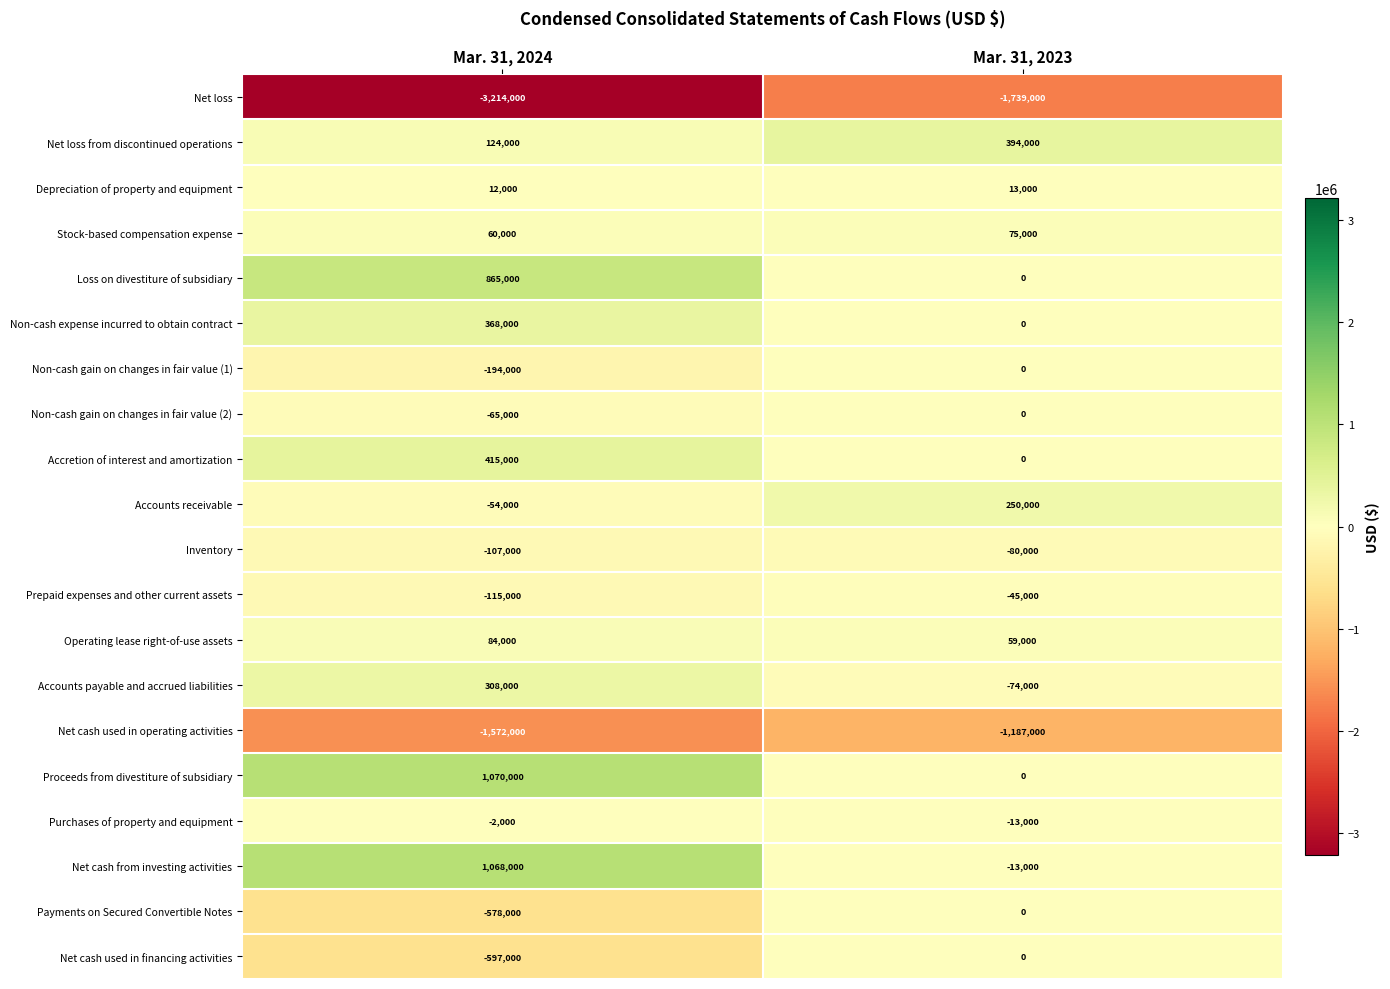

List the labels in order of Depreciation of property and equipment value, smallest first.

Mar. 31, 2024, Mar. 31, 2023